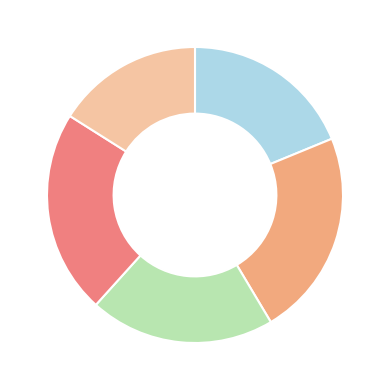

Does any single category account for the majority?

No